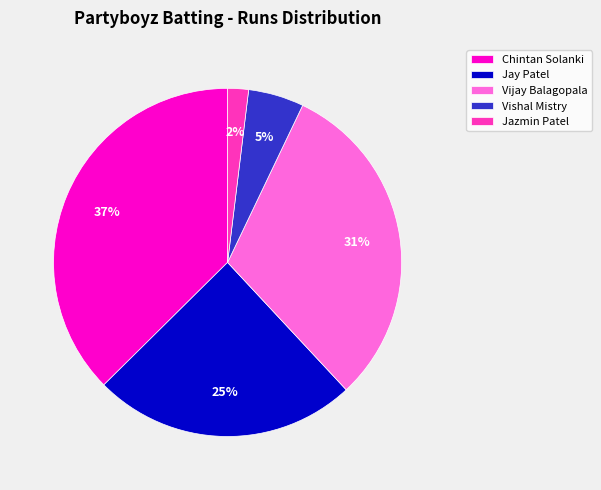

Which has a higher value, Jay Patel or Vishal Mistry?

Jay Patel